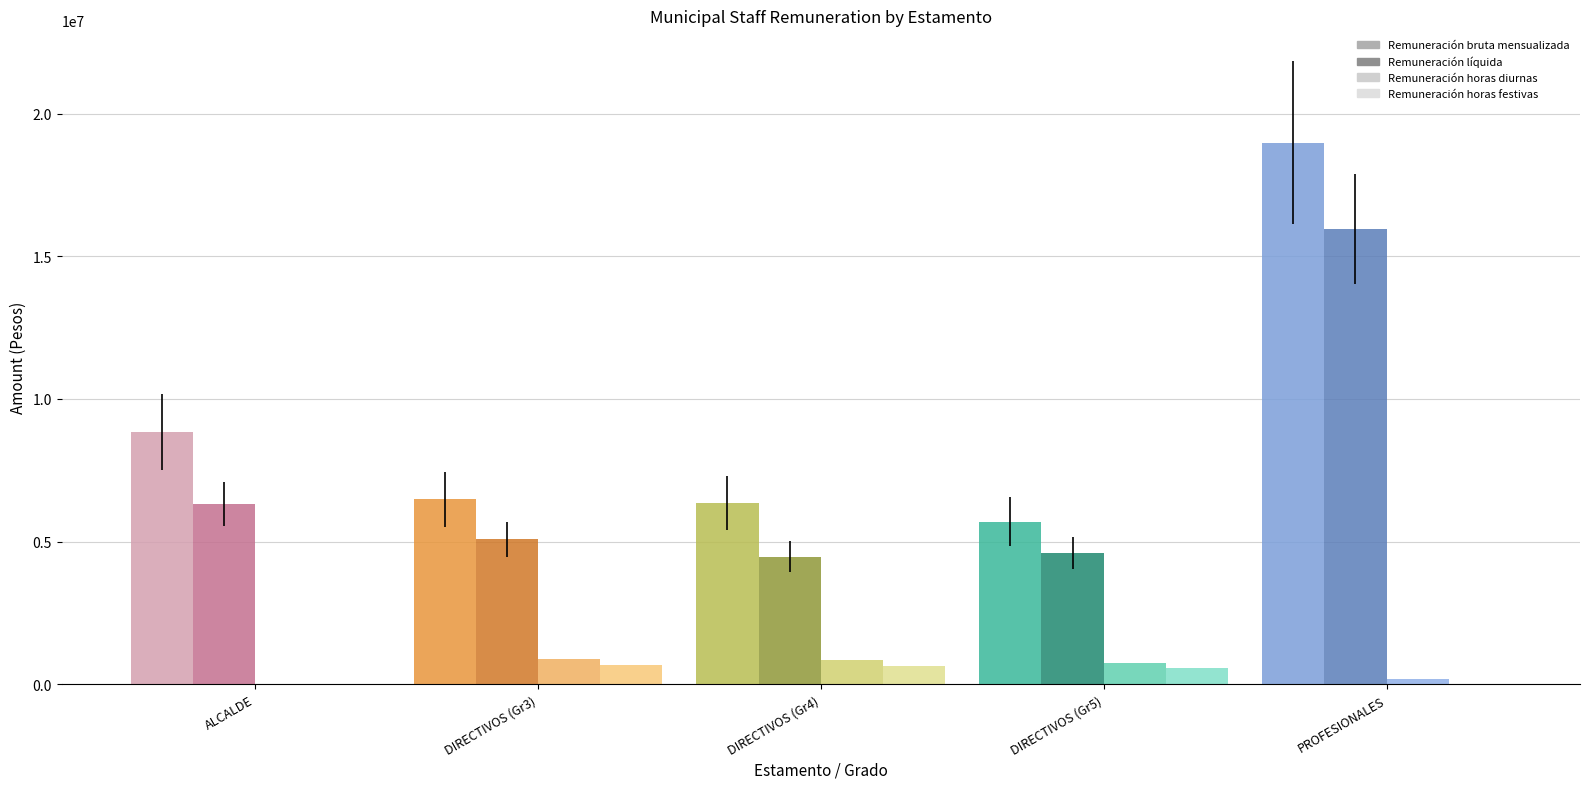

How many distinct data groups are displayed?

4